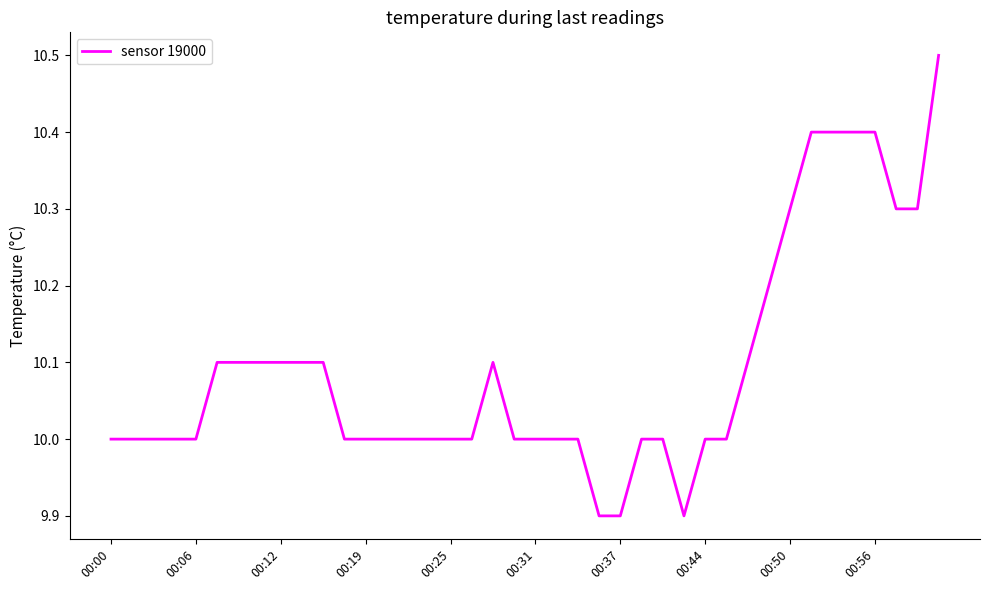

What is the difference between the maximum and minimum values?

0.6